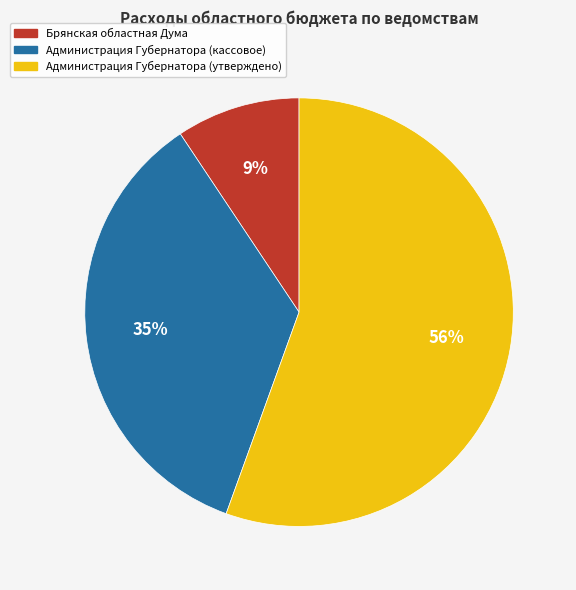

Is there any slice that represents more than half of the pie?

Yes